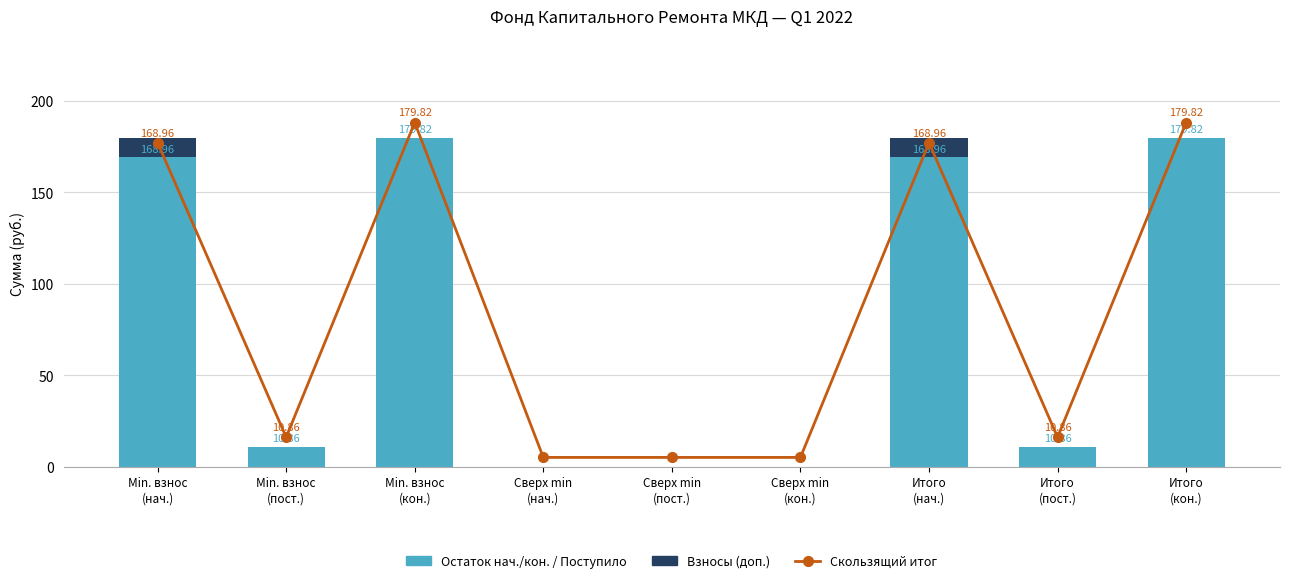

Which category has the lowest value in the Остаток нач./кон. / Поступило (min) series?

Сверх min
(нач.)